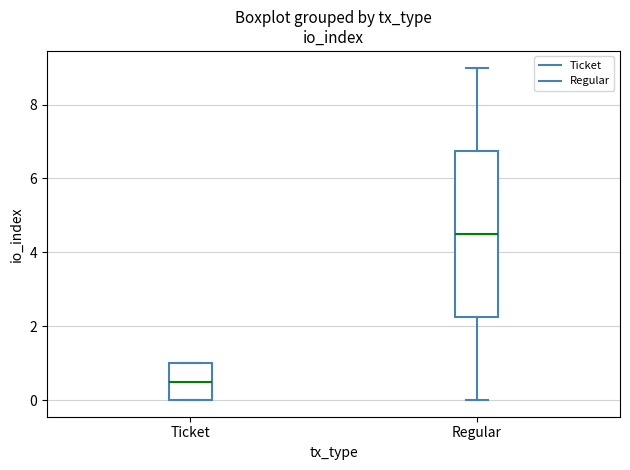

Which box's median line is the highest?

Regular